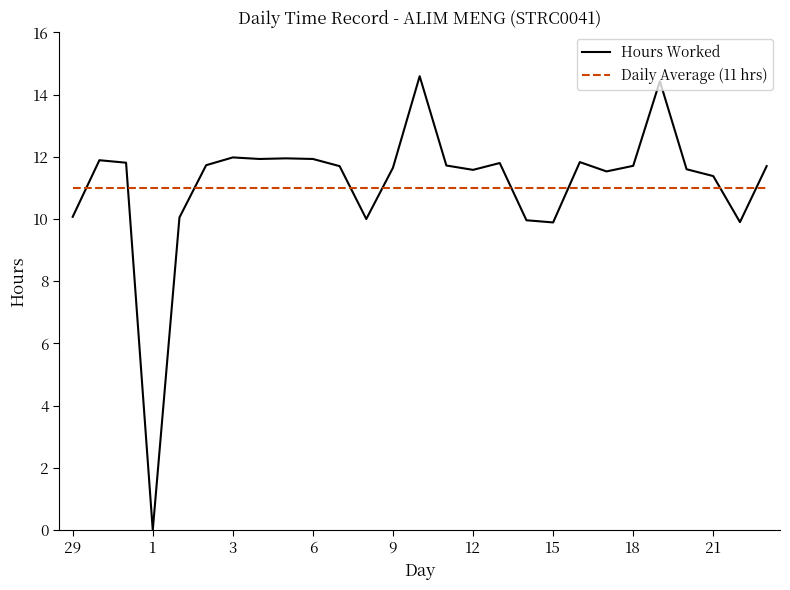

True or false: Hours Worked and Daily Average (11 hrs) intersect in this chart.

True